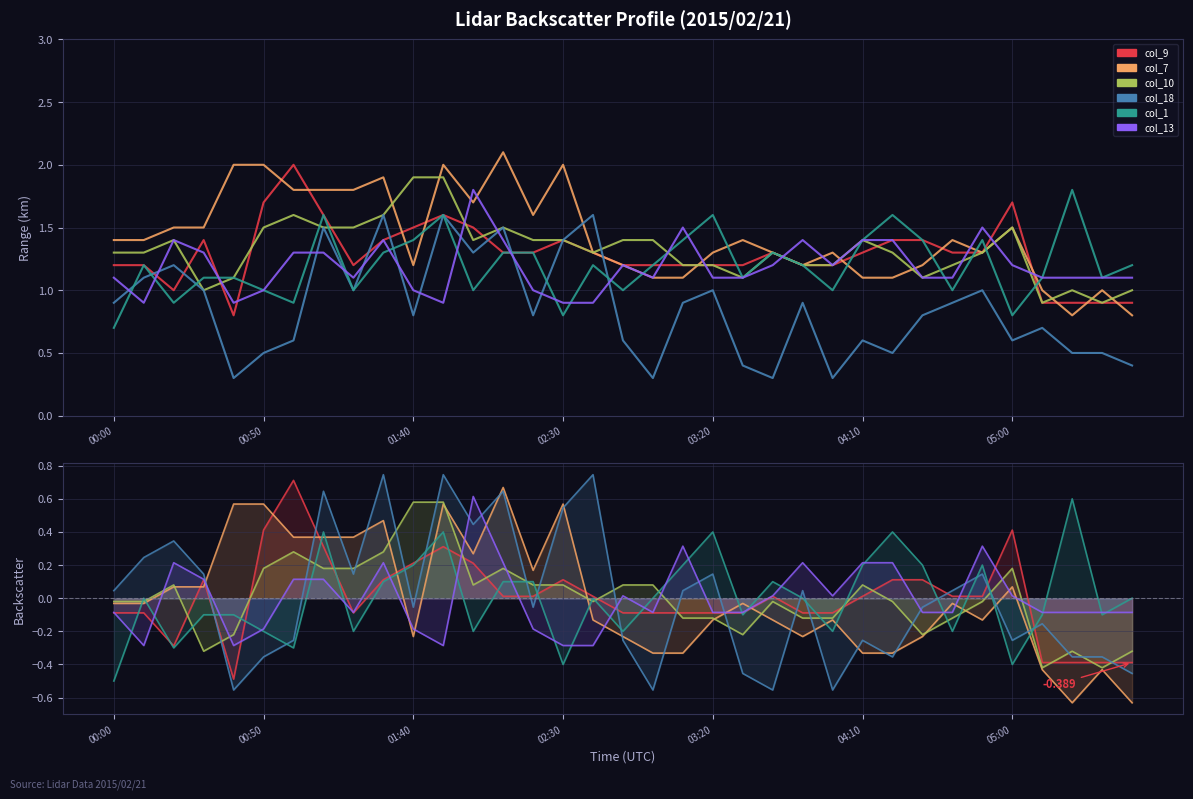

The value of col_10 at 01:40 is 0.0. True or false?

False